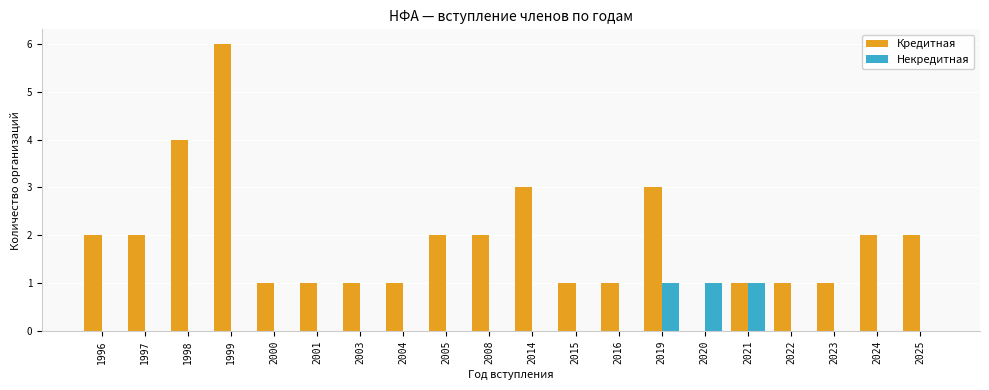

Does the chart contain stacked bars?

No